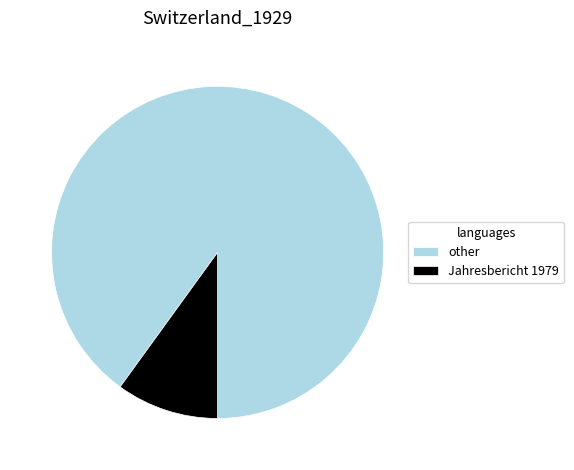

Which category has the biggest portion of the pie?

other